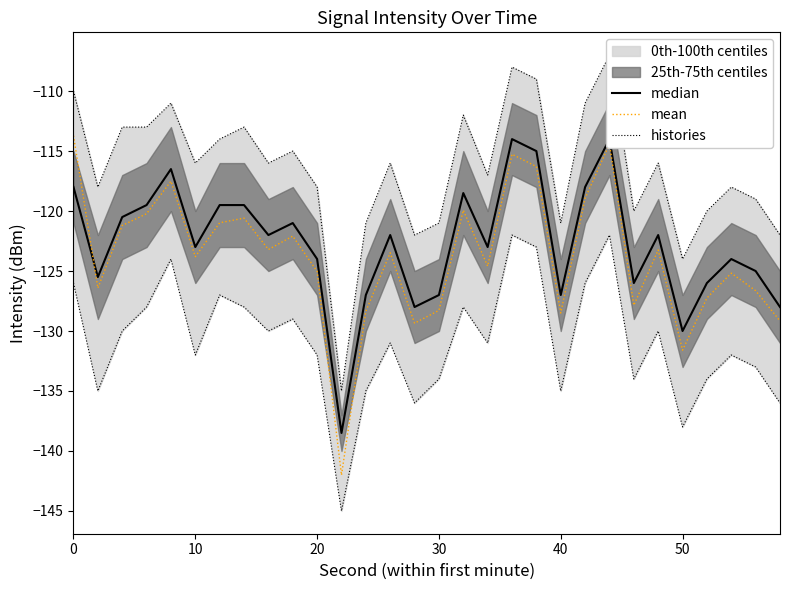

Reading right to left, extract all data points from this chart.

median: -128.0	-125.0	-124.0	-126.0	-130.0	-122.0	-126.0	-114.0	-118.0	-127.0	-115.0	-114.0	-123.0	-118.5	-127.0	-128.0	-122.0	-127.0	-138.5	-124.0	-121.0	-122.0	-119.5	-119.5	-123.0	-116.5	-119.5	-120.5	-125.5	-118.0
mean: -129.2	-126.6	-125.2	-127.2	-131.6	-123.2	-127.9	-114.4	-118.9	-128.5	-116.3	-115.3	-124.6	-119.9	-128.3	-129.3	-123.5	-128.4	-142.0	-125.0	-122.1	-123.2	-120.6	-121.0	-123.8	-117.5	-120.2	-121.2	-126.4	-113.7
histories: -136.0	-133.0	-132.0	-134.0	-138.0	-130.0	-134.0	-122.0	-126.0	-135.0	-123.0	-122.0	-131.0	-128.0	-134.0	-136.0	-131.0	-135.0	-145.0	-132.0	-129.0	-130.0	-128.0	-127.0	-132.0	-124.0	-128.0	-130.0	-135.0	-126.0